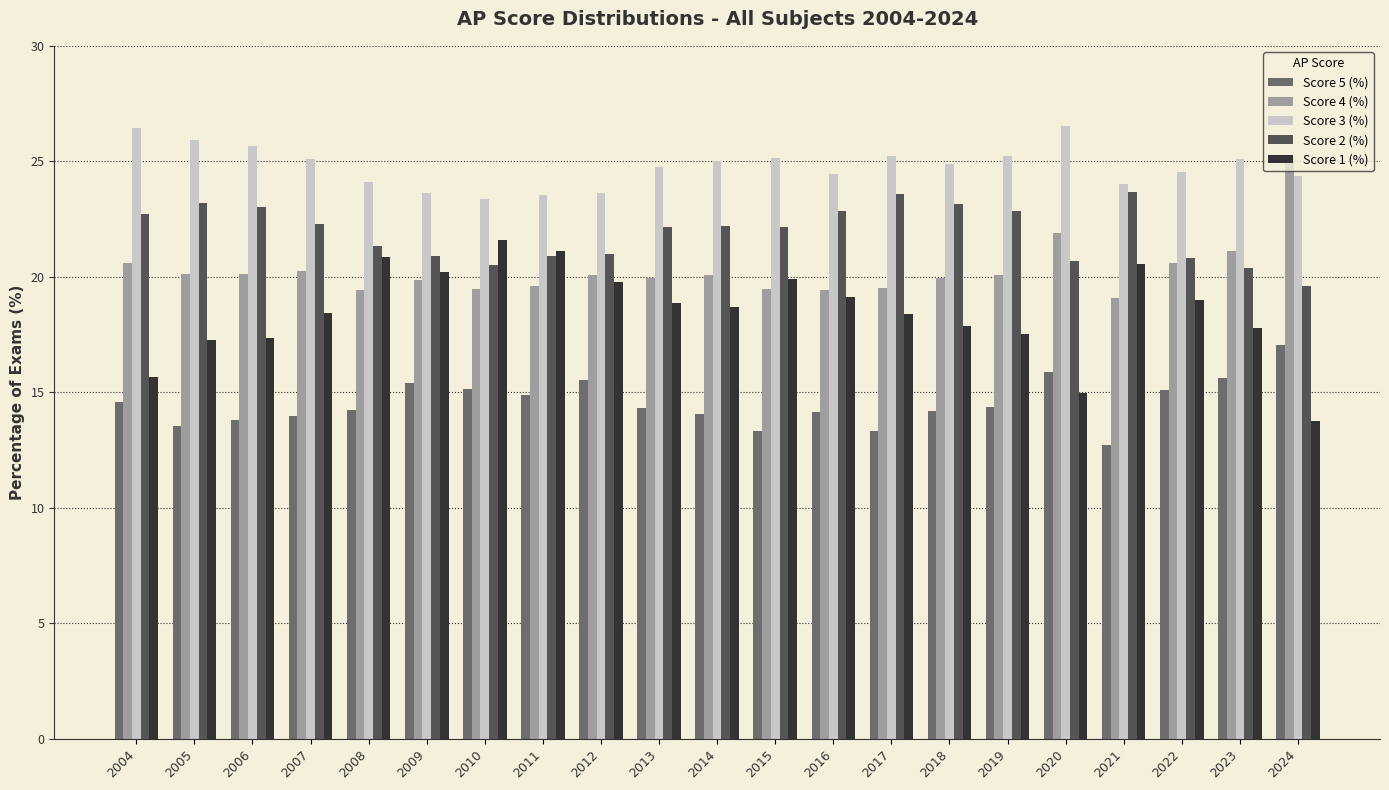

At which label does Score 4 (%) first exceed 20?

2004